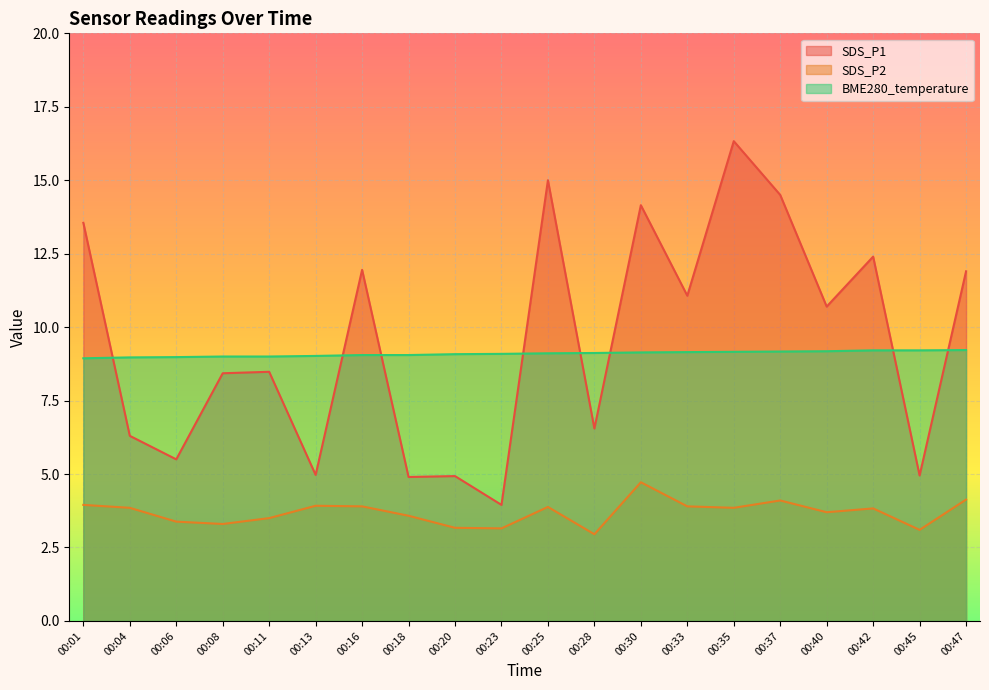

At which label does SDS_P1 reach its peak?

00:35